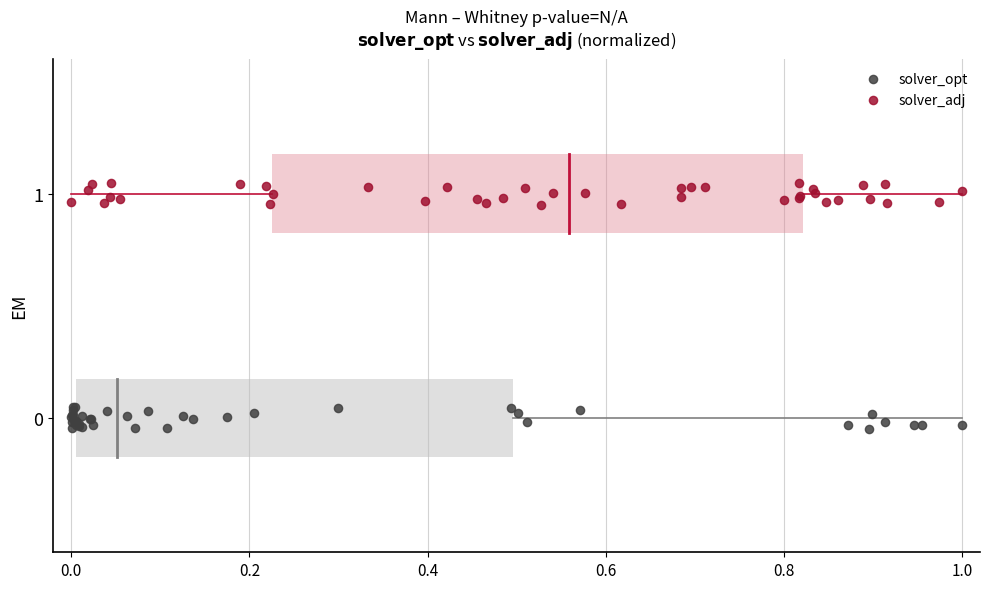

Which series reaches the maximum Y coordinate?

solver_adj